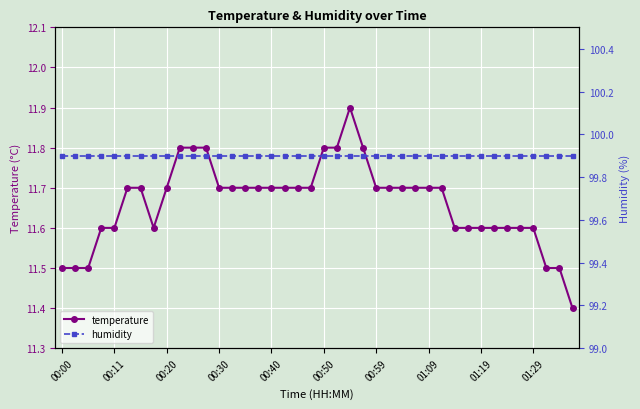

Count the temperature values in the range 11 to 12.

40